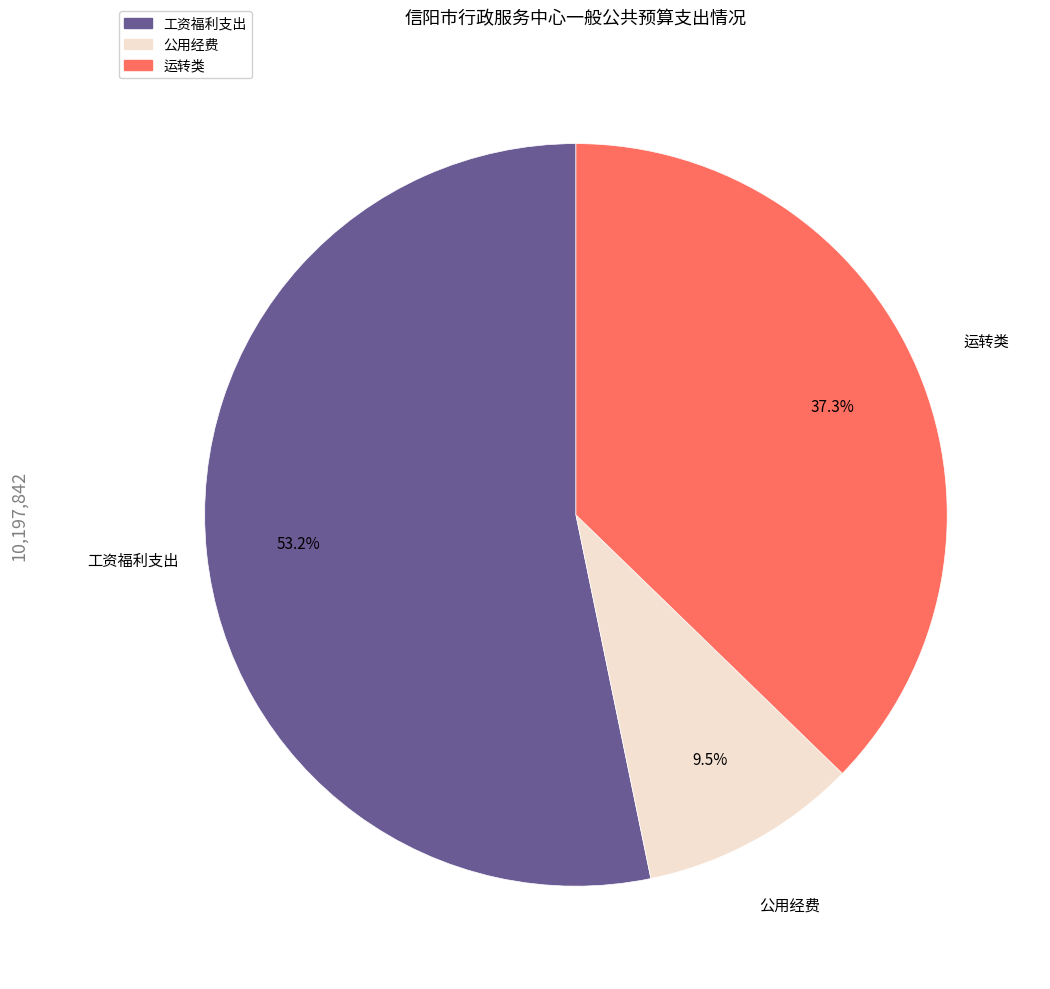

What is the ratio of the value at 公用经费 to the value at 工资福利支出?

0.2